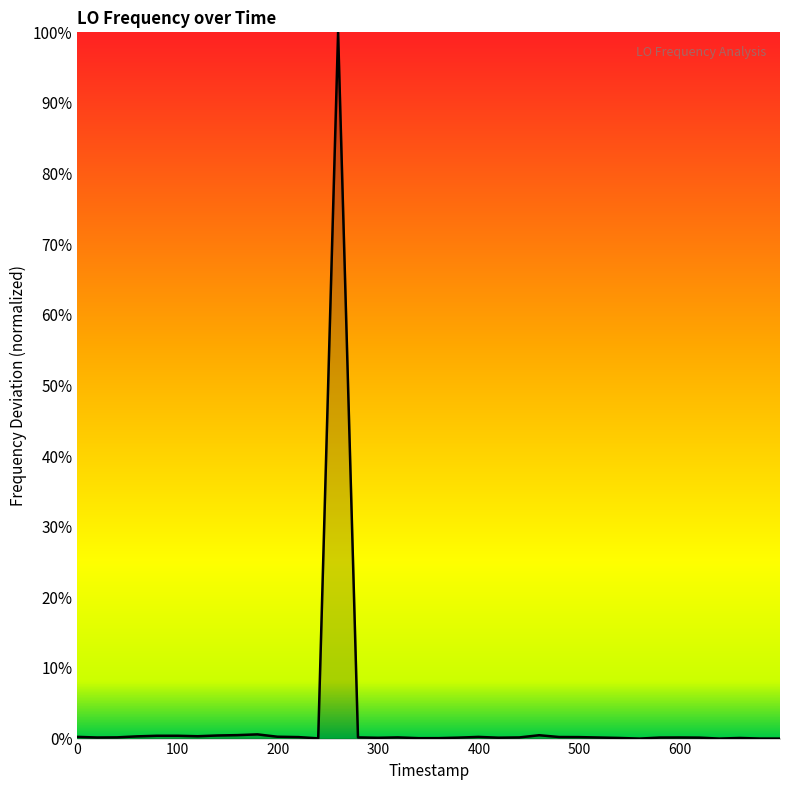

Does the chart display data point markers on the line(s)?

No